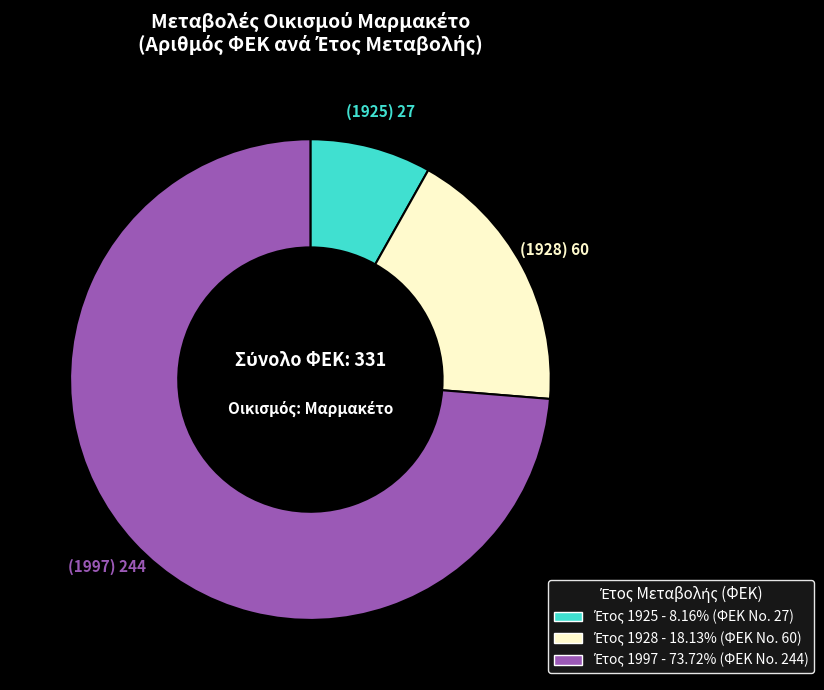

Is there any slice that represents more than half of the pie?

Yes